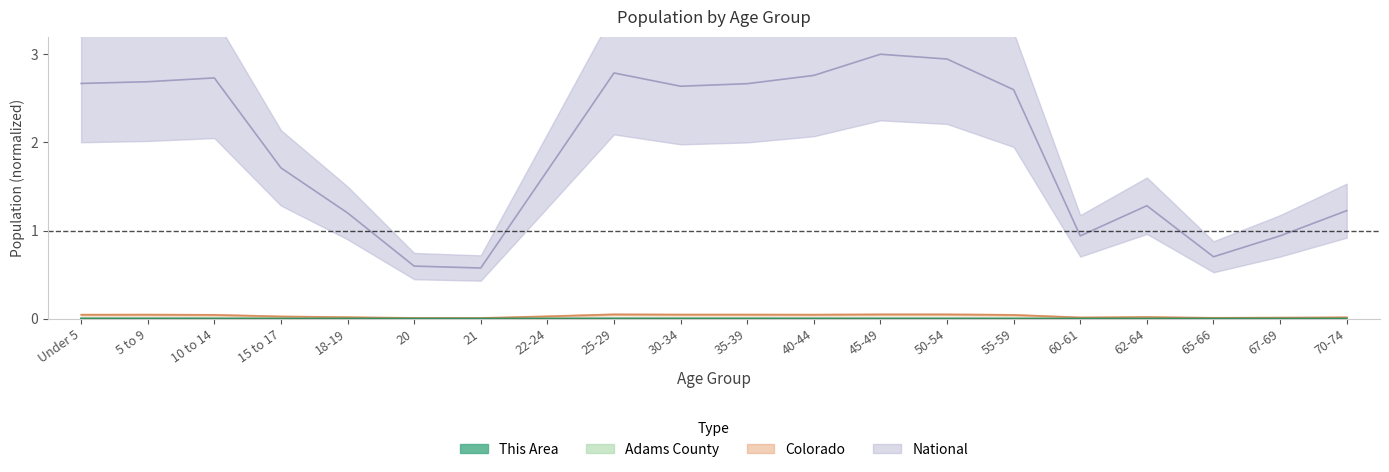

Count the number of categories in the chart.

20